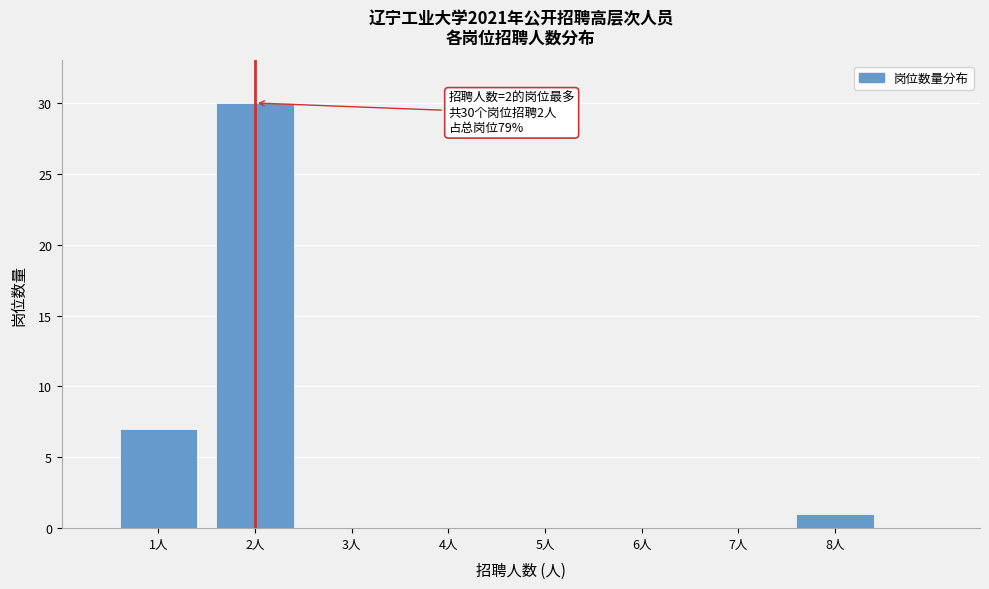

Which range on the x-axis has the tallest bar?

1.5 to 2.5